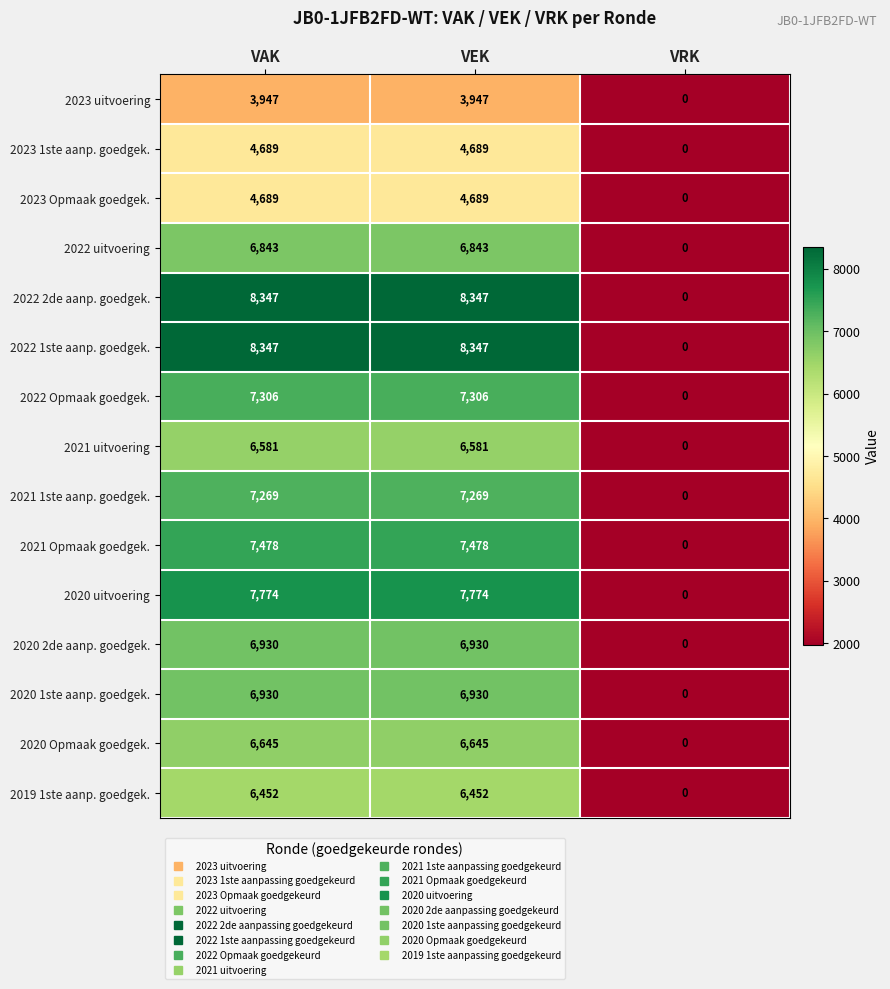

What is the maximum value shown in the chart?

8347